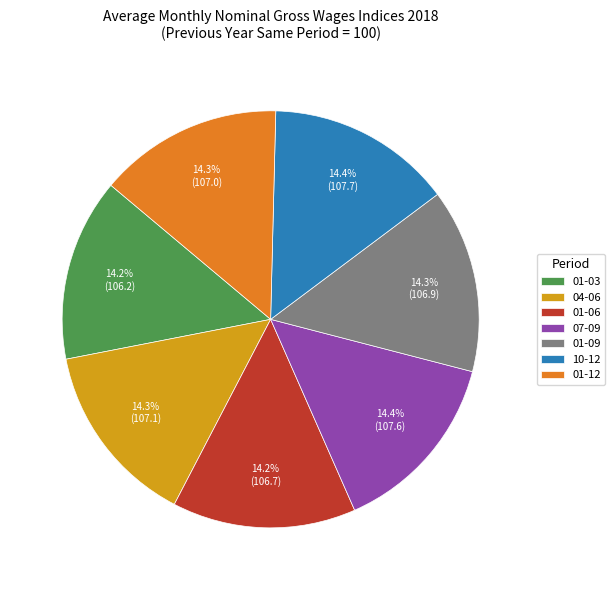

How much of the chart is everything except 01-06?

85.8%